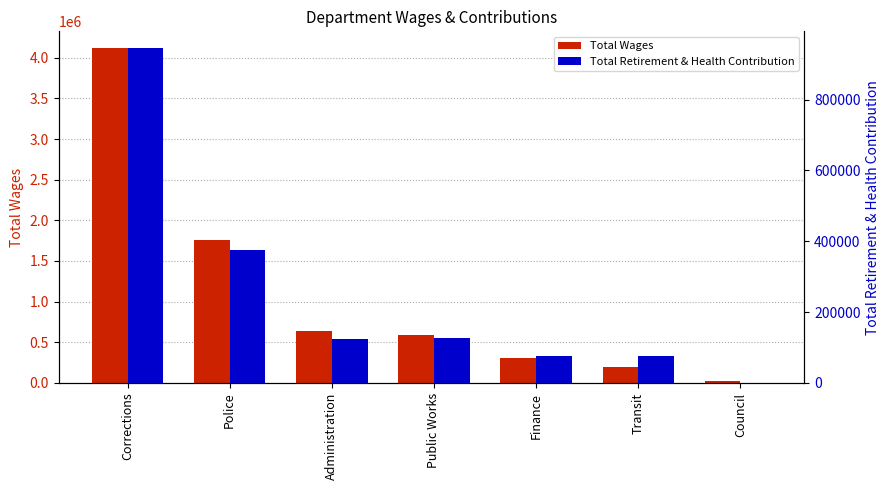

What is the total value across all series at Council?

17700